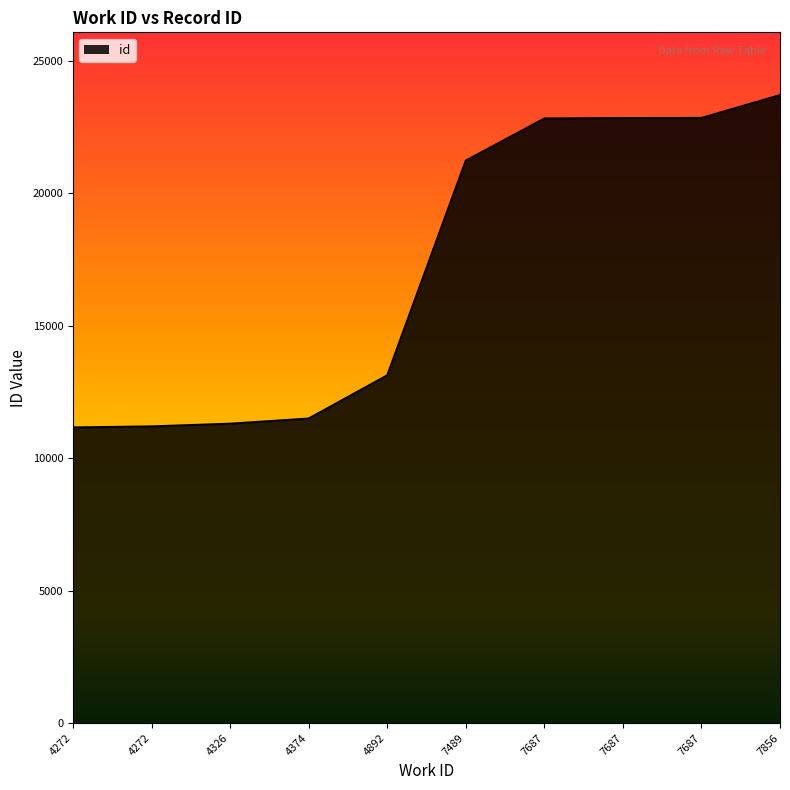

Does the chart display data point markers on the line(s)?

No